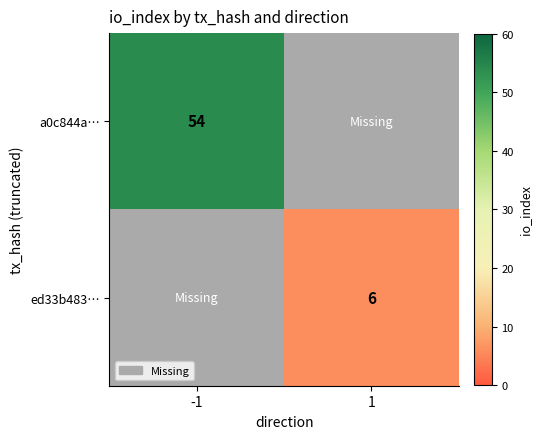

Is the value of a0c844a… at -1 greater than the value of ed33b483… at 1?

Yes